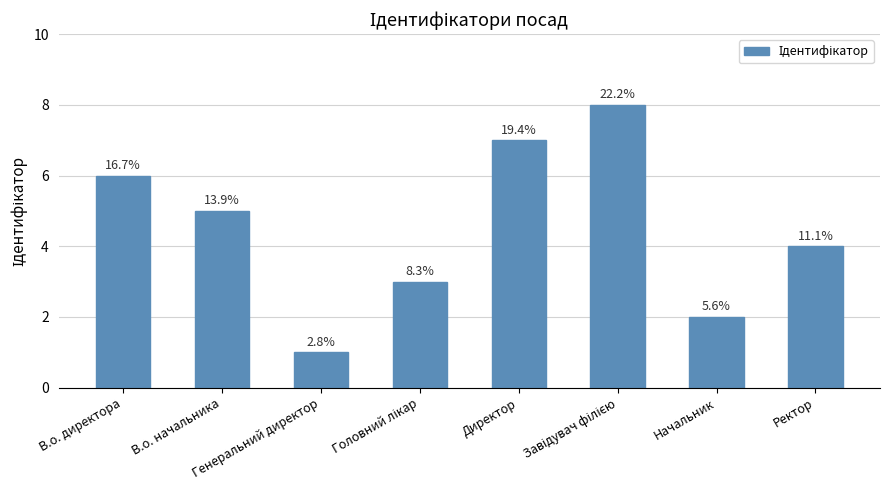

Between В.о. директора and Ректор, which is larger?

В.о. директора